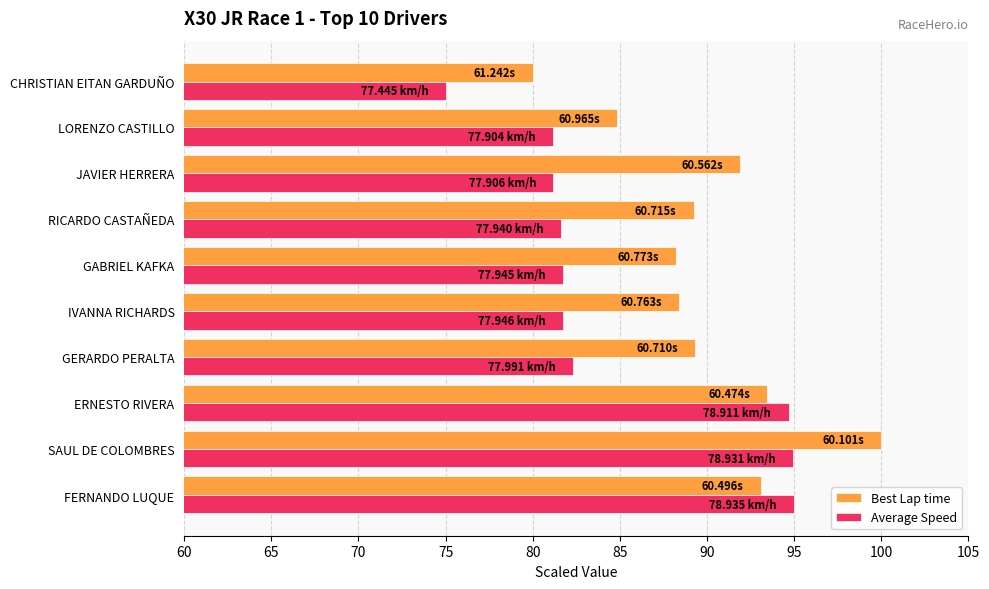

What is the sum of the Average Speed values at RICARDO CASTAÑEDA and GERARDO PERALTA?

164.0